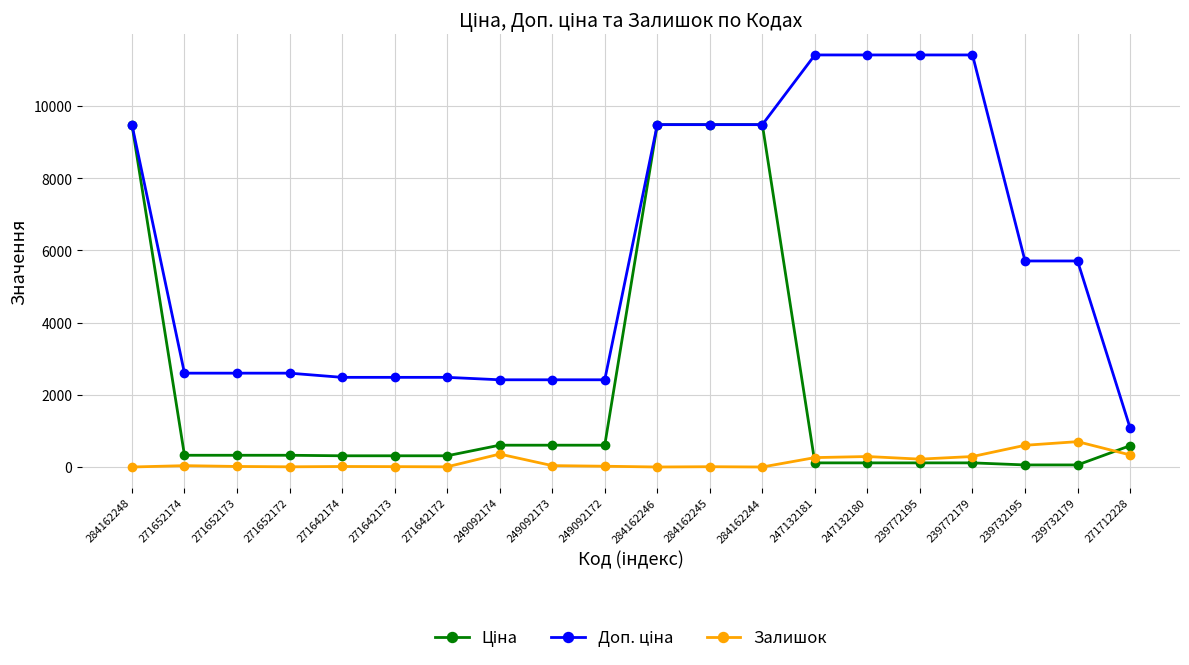

At how many categories does at least one series exceed 3931?

10